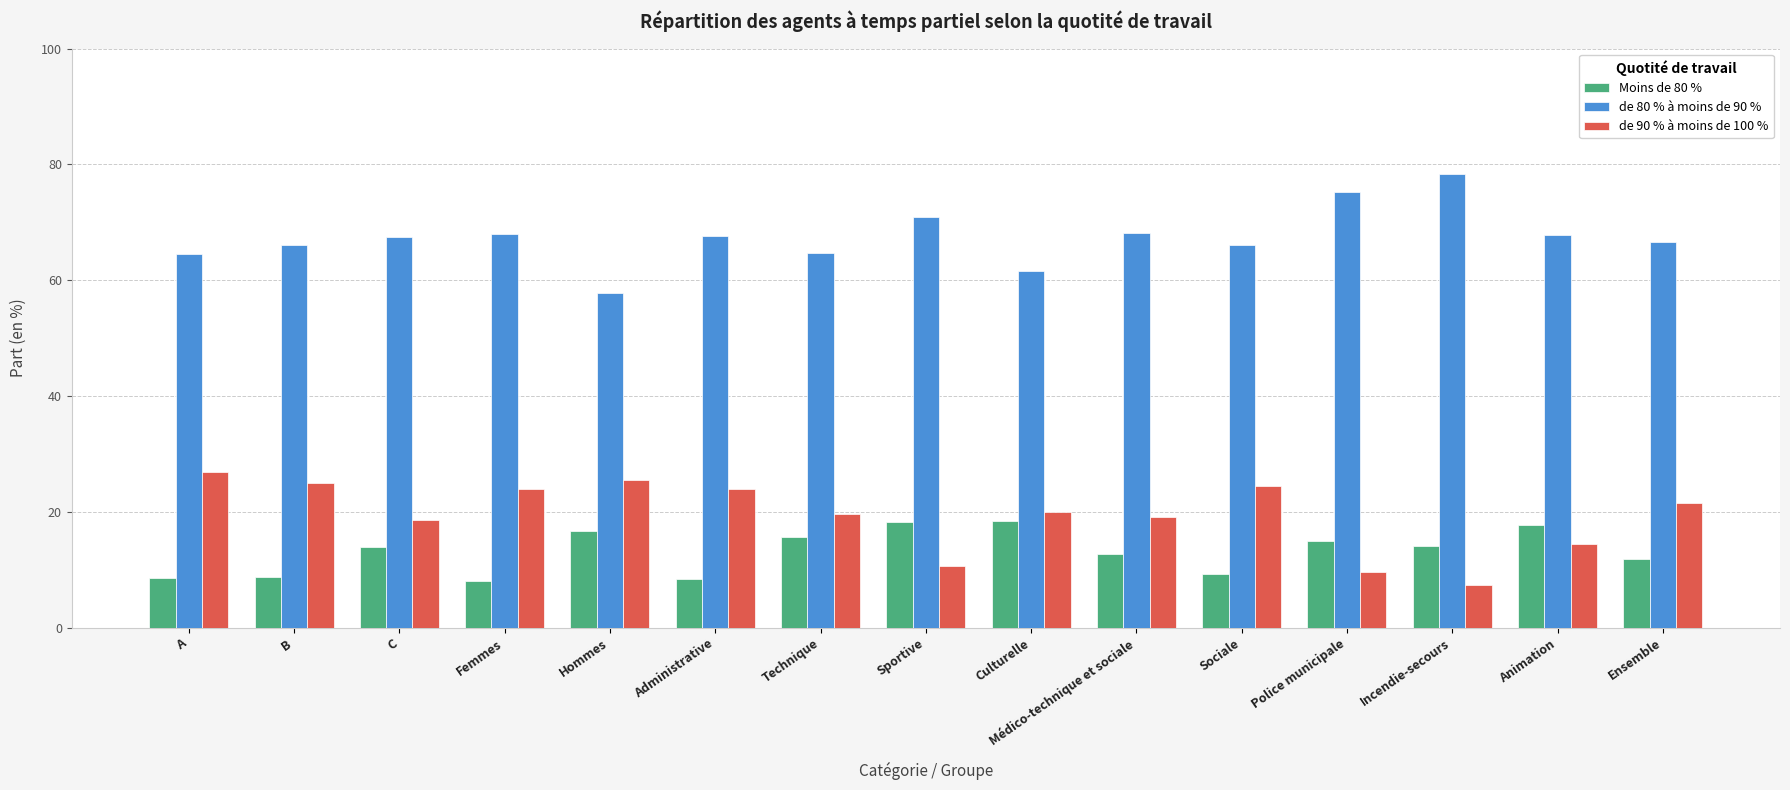

What is the spread (max minus min) of values at C?

53.6